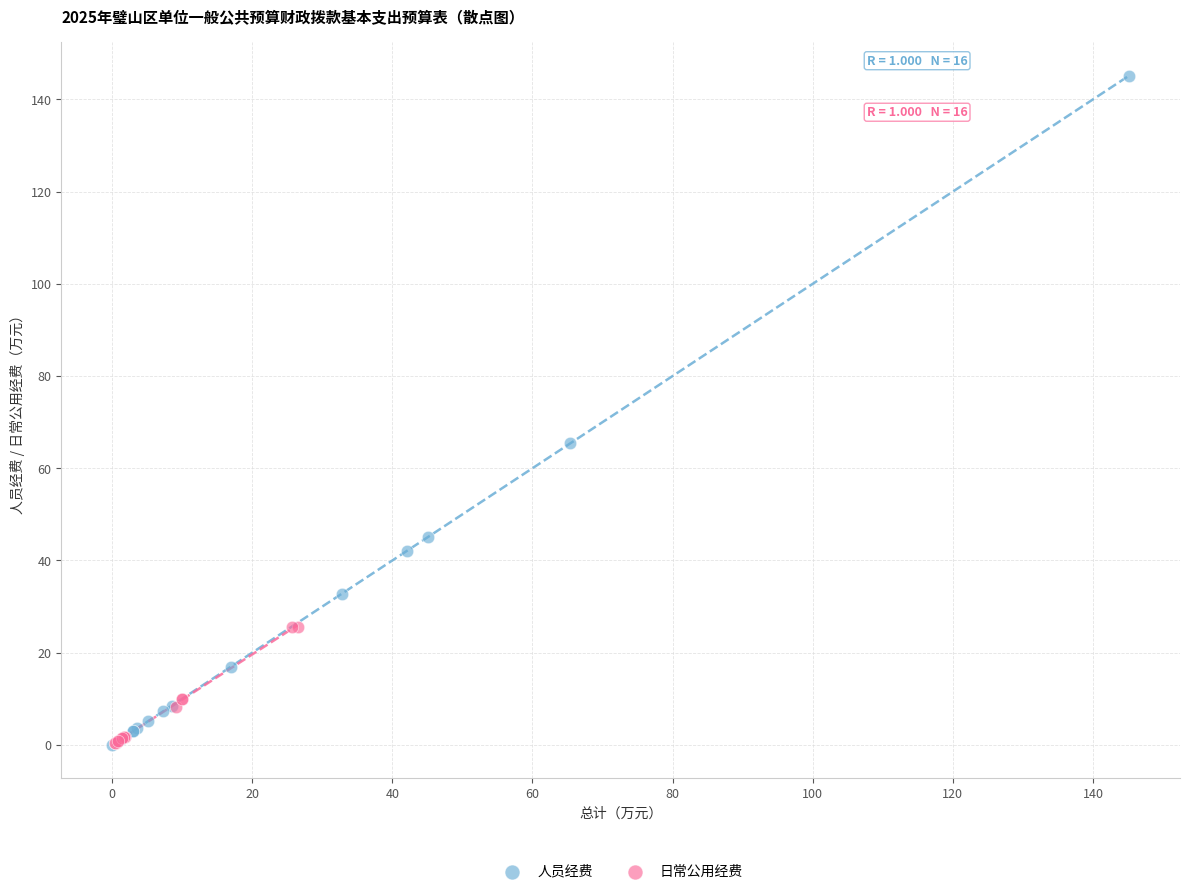

Which series has the widest spread of Y values?

人员经费